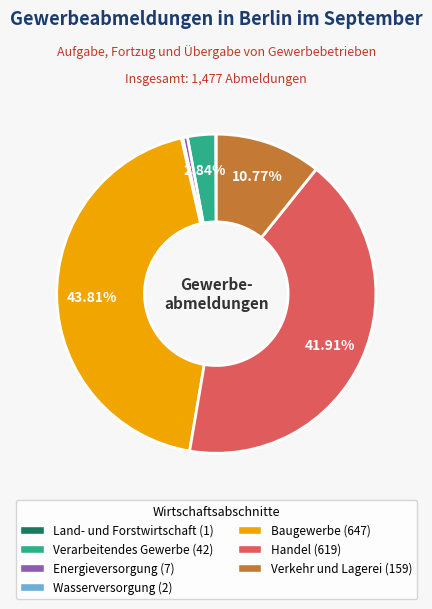

Which category has the biggest portion of the pie?

Baugewerbe